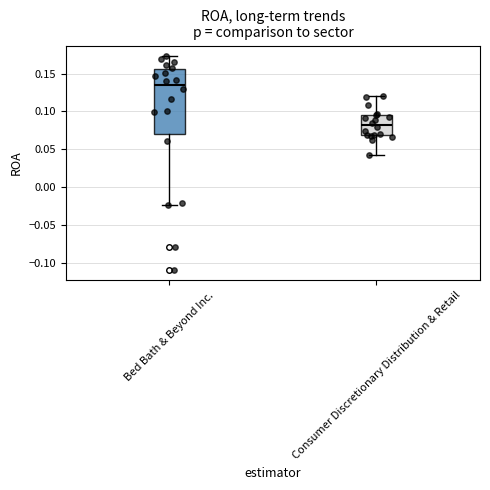

Which box's median line is the lowest?

Consumer Discretionary Distribution & Retail